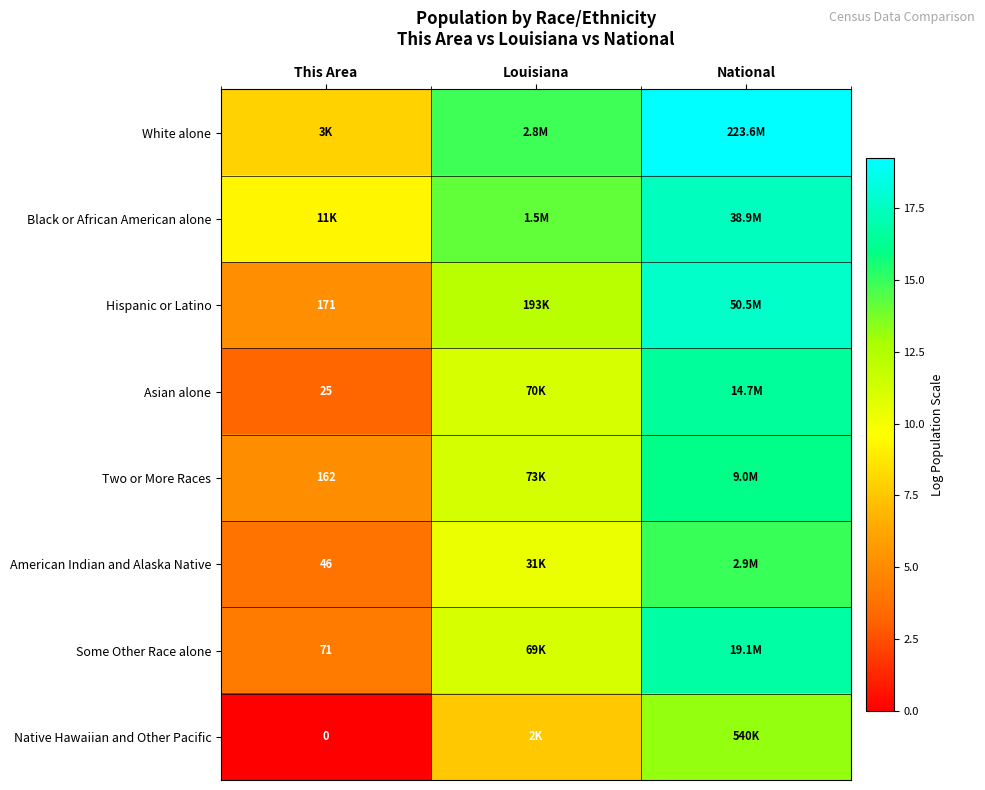

Is the value of Asian alone at This Area greater than the value of Some Other Race alone at This Area?

No